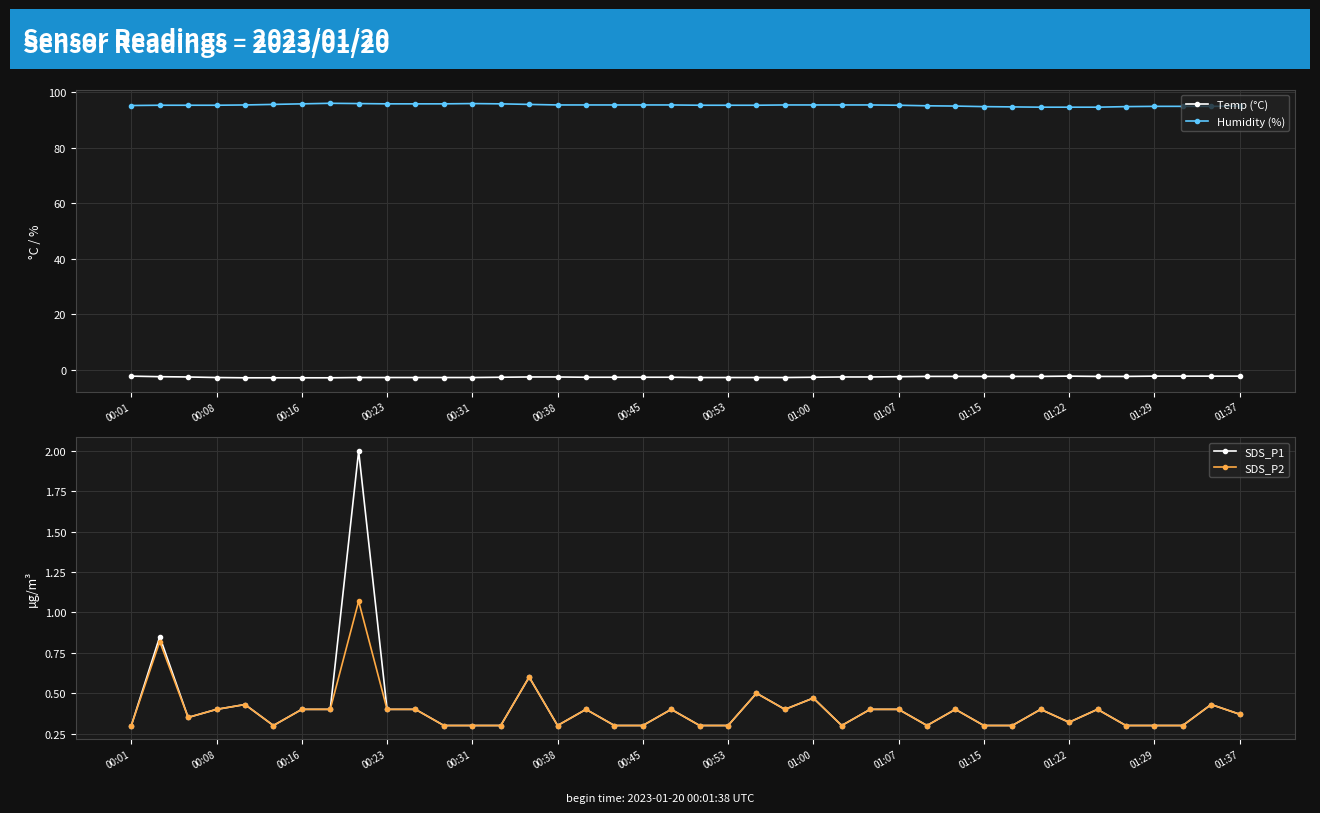

True or false: Humidity (%) and SDS_P2 intersect in this chart.

False